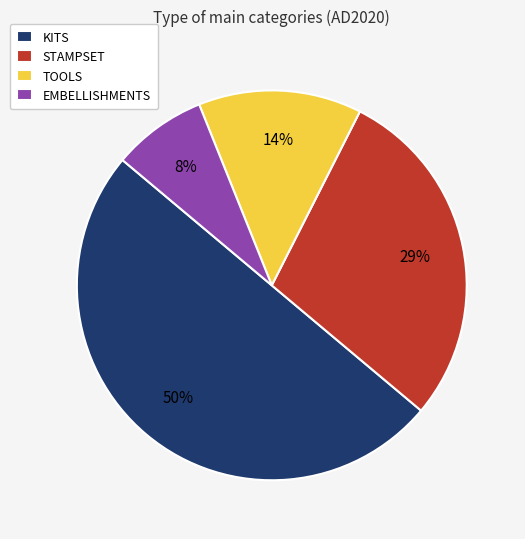

True or false: KITS accounts for 35% of the total.

False